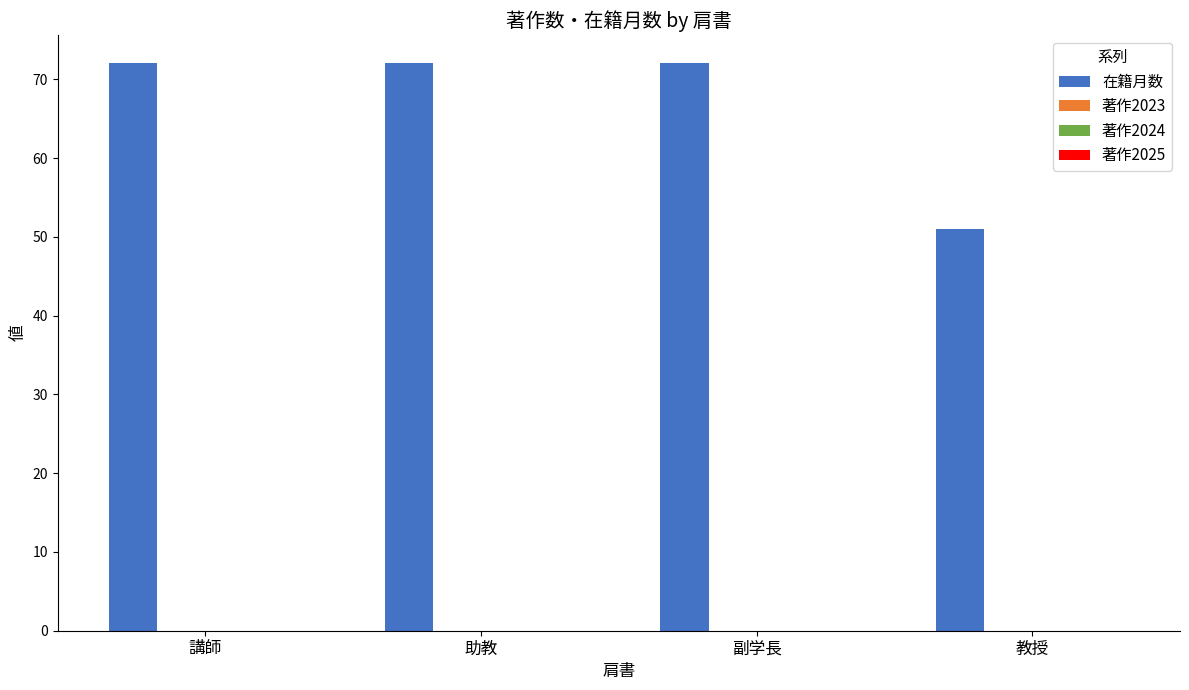

Are the bars horizontal?

No